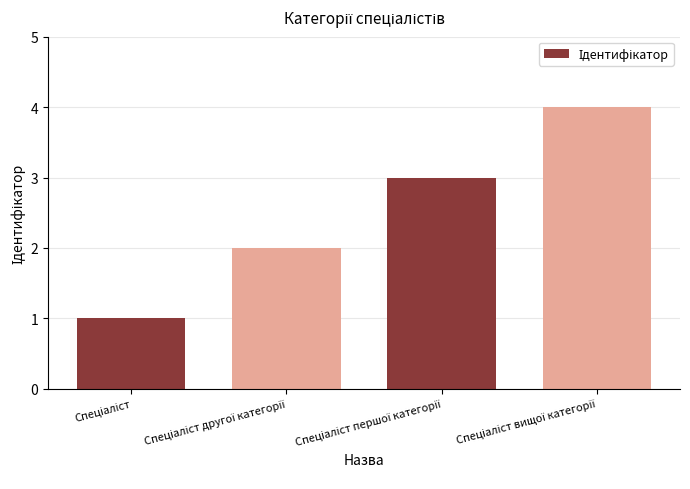

What is the sum of all values?

10